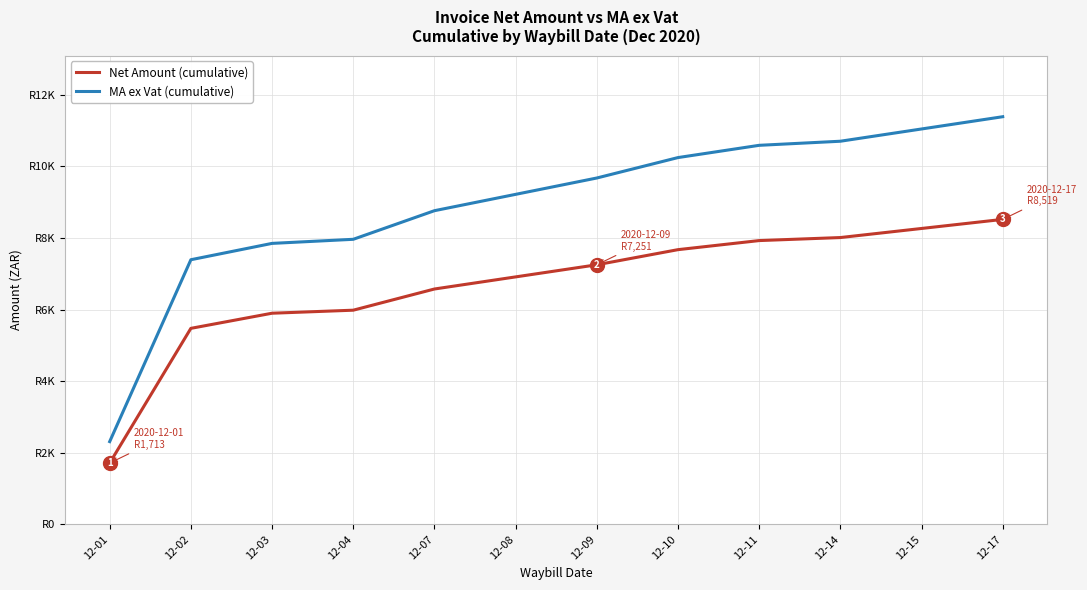

What are all the series names shown in the legend?

Net Amount (cumulative), MA ex Vat (cumulative)